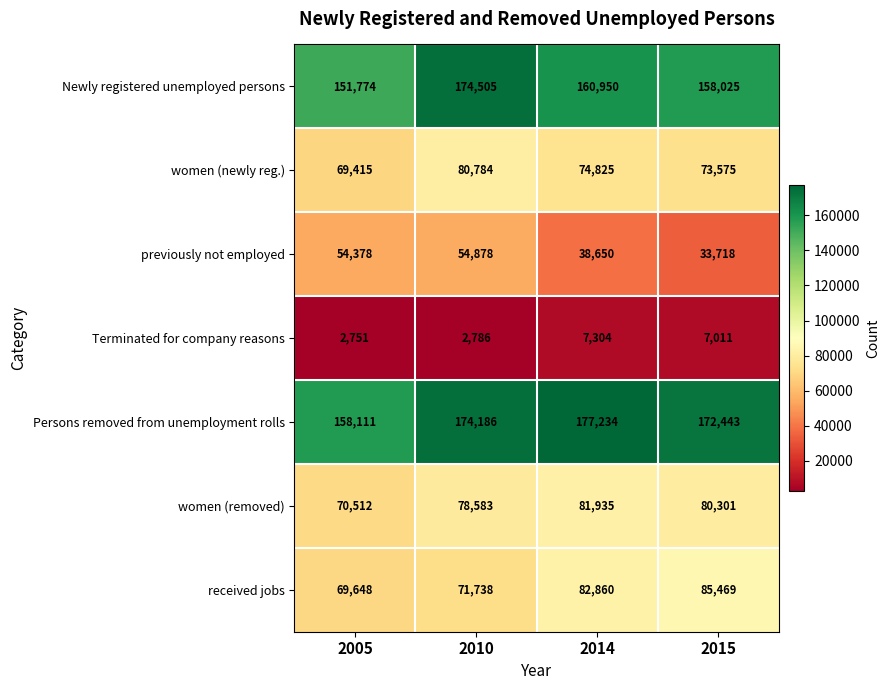

Which series changed the most between 2005 and 2010?

Newly registered unemployed persons